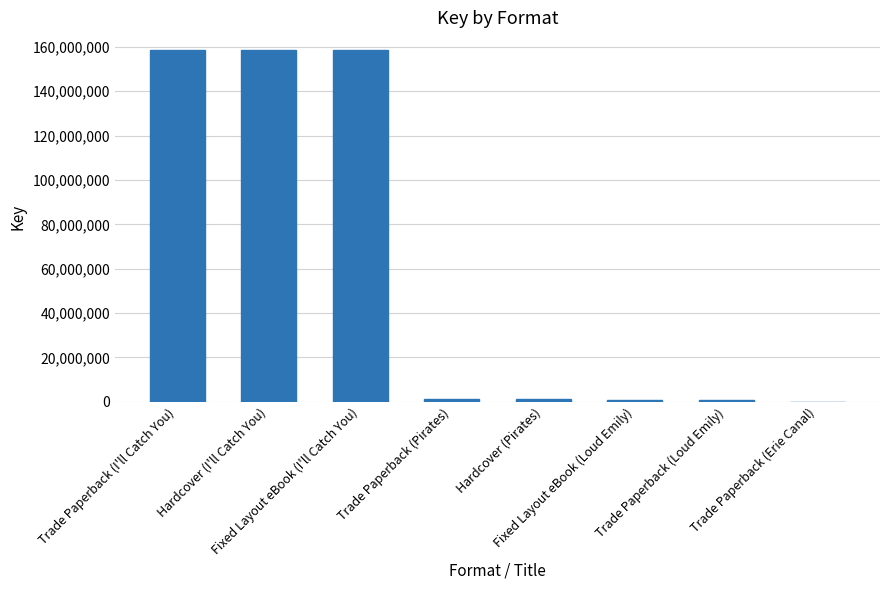

How many categories are shown in the chart?

8